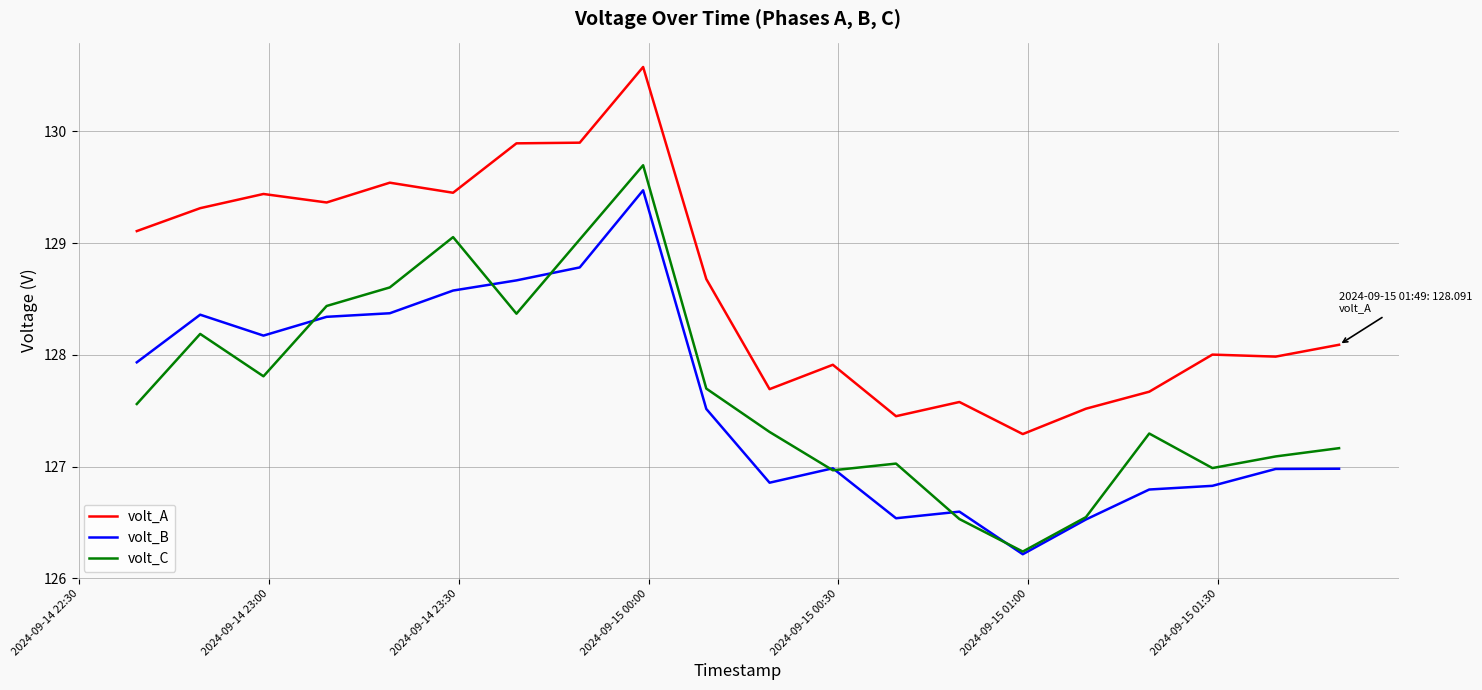

True or false: volt_A and volt_B intersect in this chart.

False